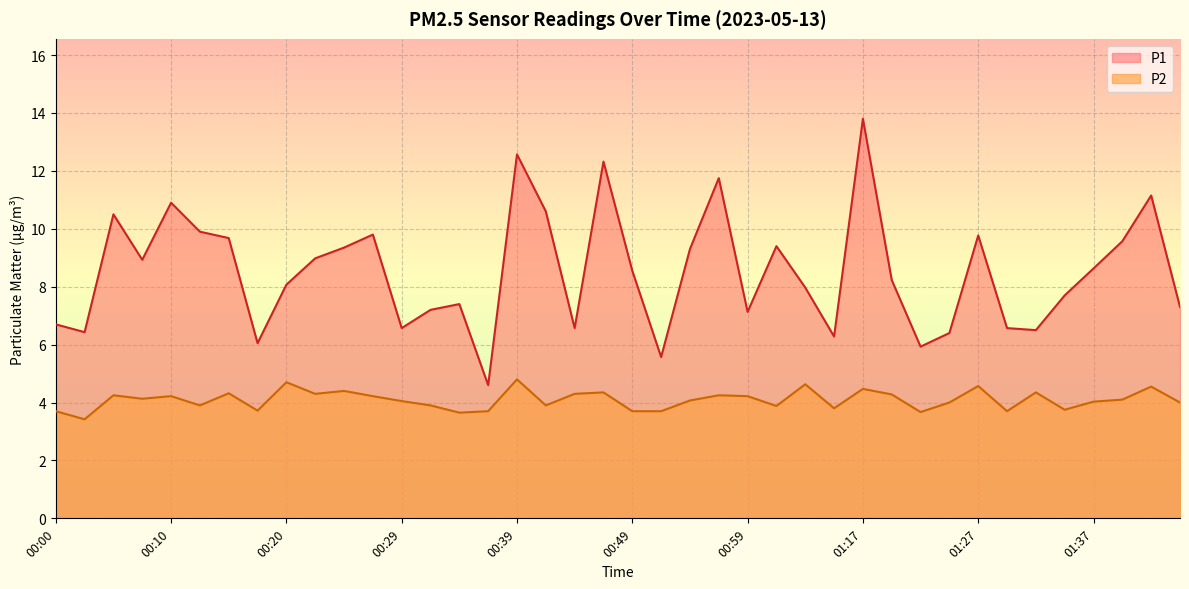

True or false: P2 and P1 cross at least once.

False